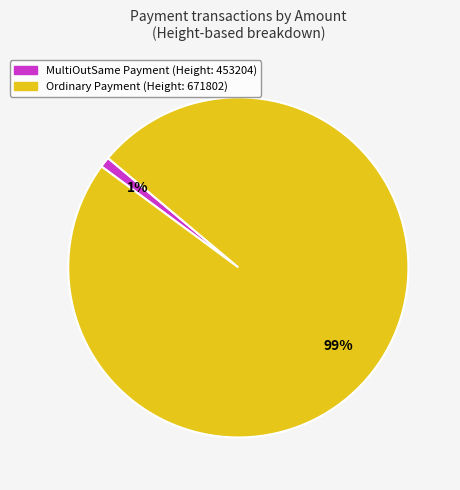

To the nearest percent, what is the difference between the largest and smallest slice percentages?

98%